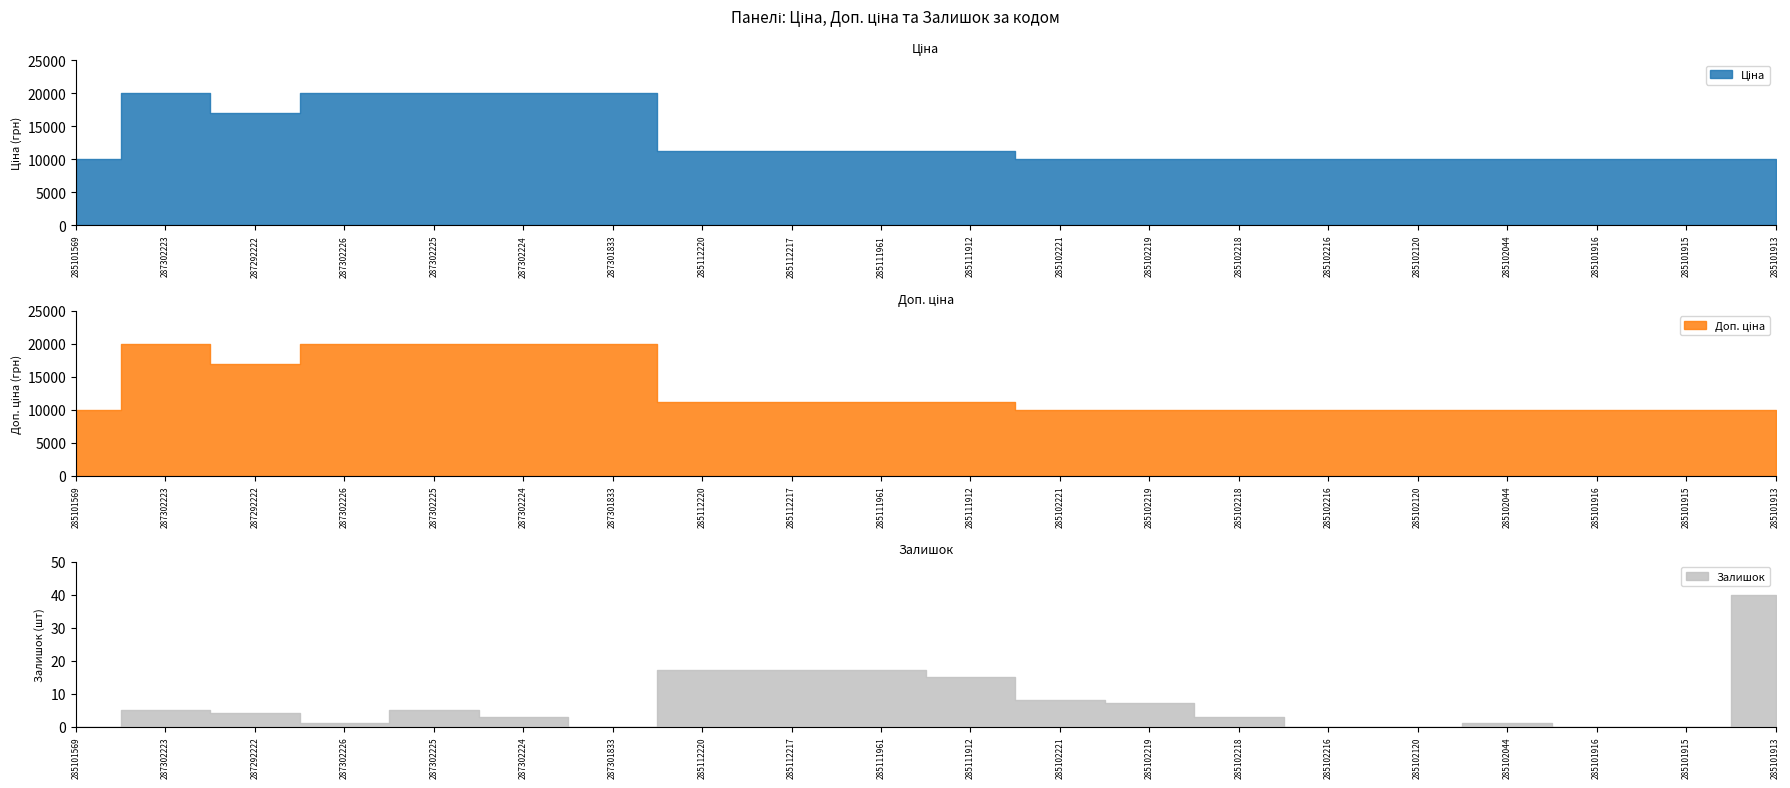

Between 285111912 and 285101569, which is larger?

285111912